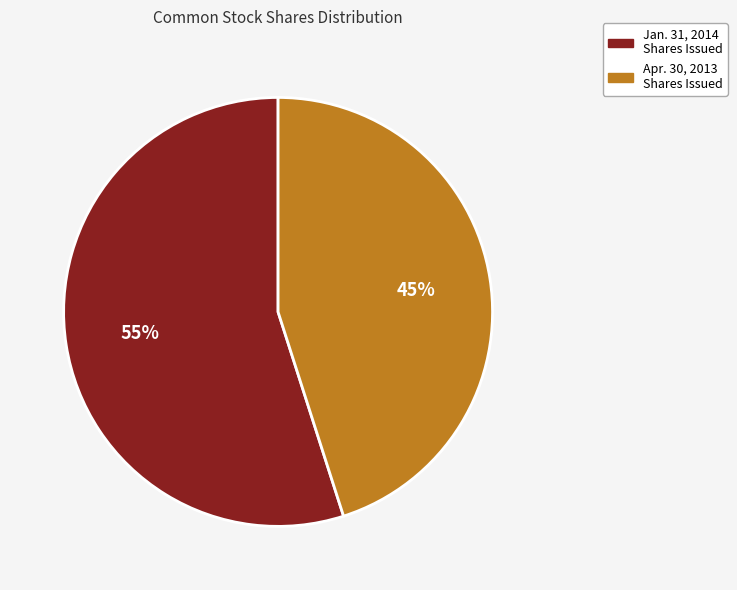

To the nearest percent, what is the average slice percentage?

50%